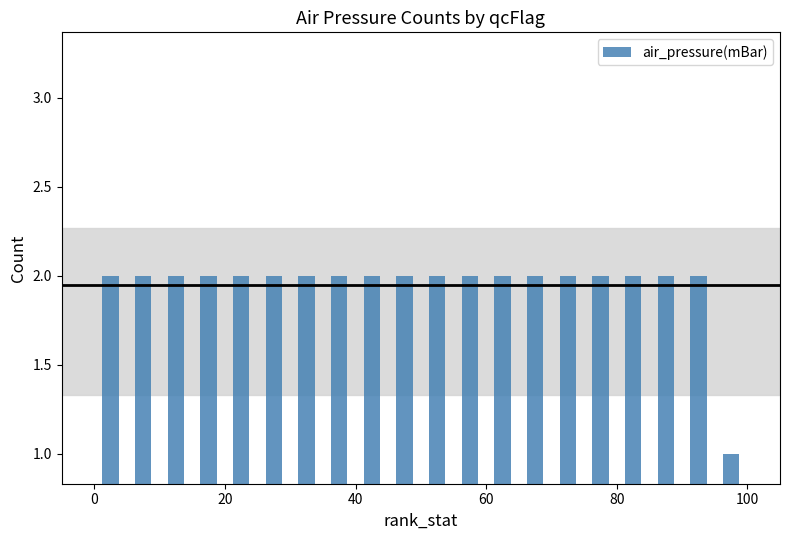

What is the difference between the maximum and minimum values?

1